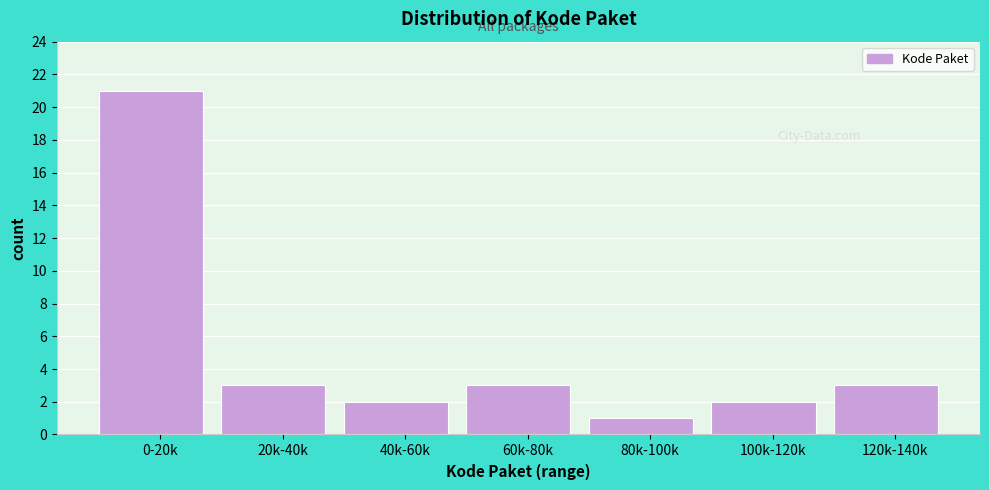

Reading left to right, what are all the values shown in this chart?

21	3	2	3	1	2	3